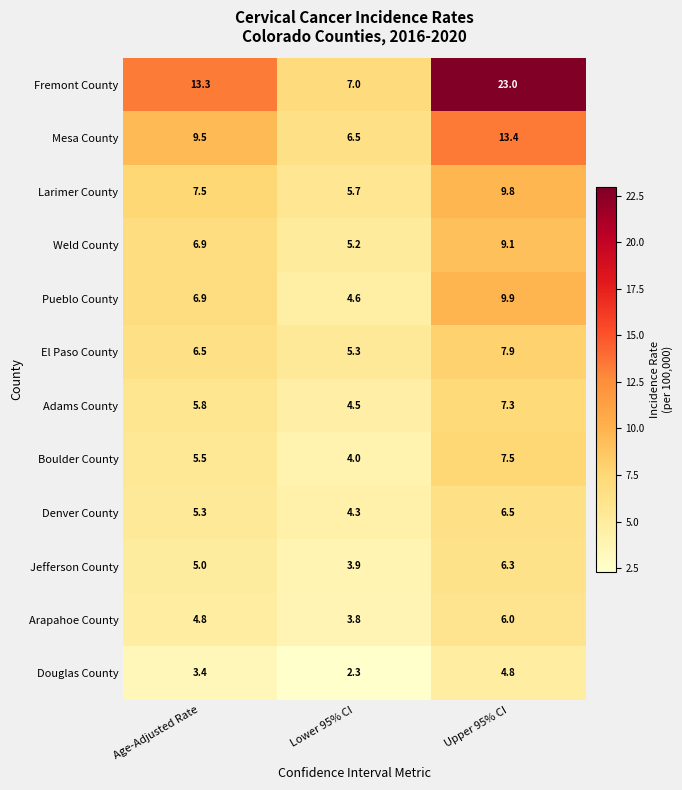

What is the difference between the highest and lowest values at Lower 95% CI?

4.7